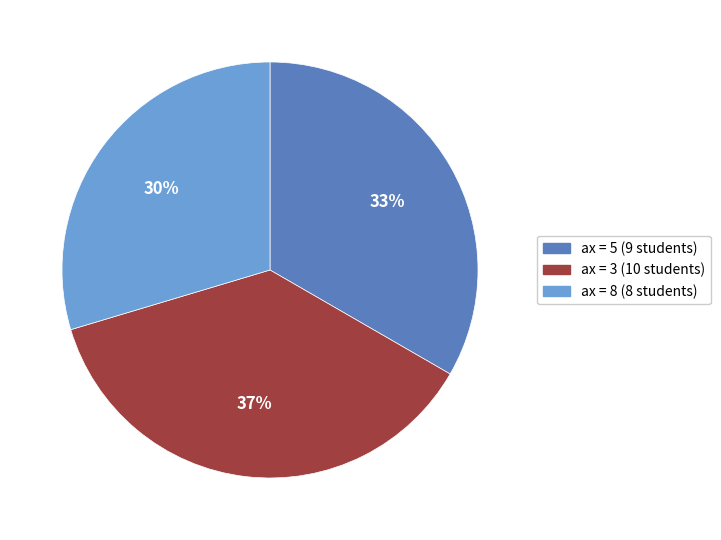

Is there a majority slice in this chart?

No